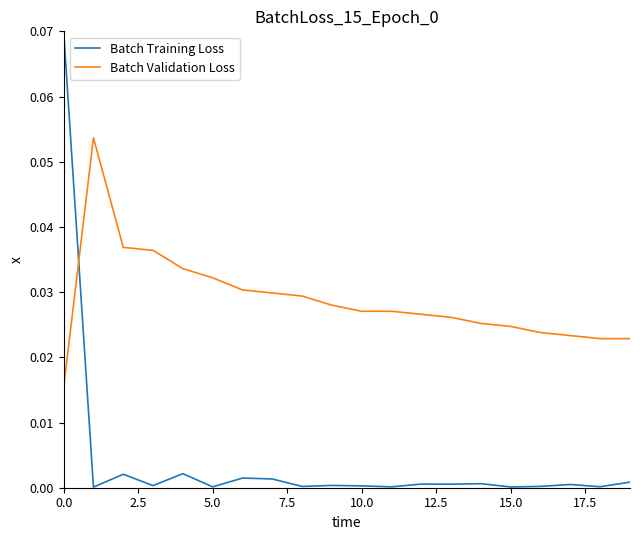

Which series has the largest total across all categories?

Batch Validation Loss